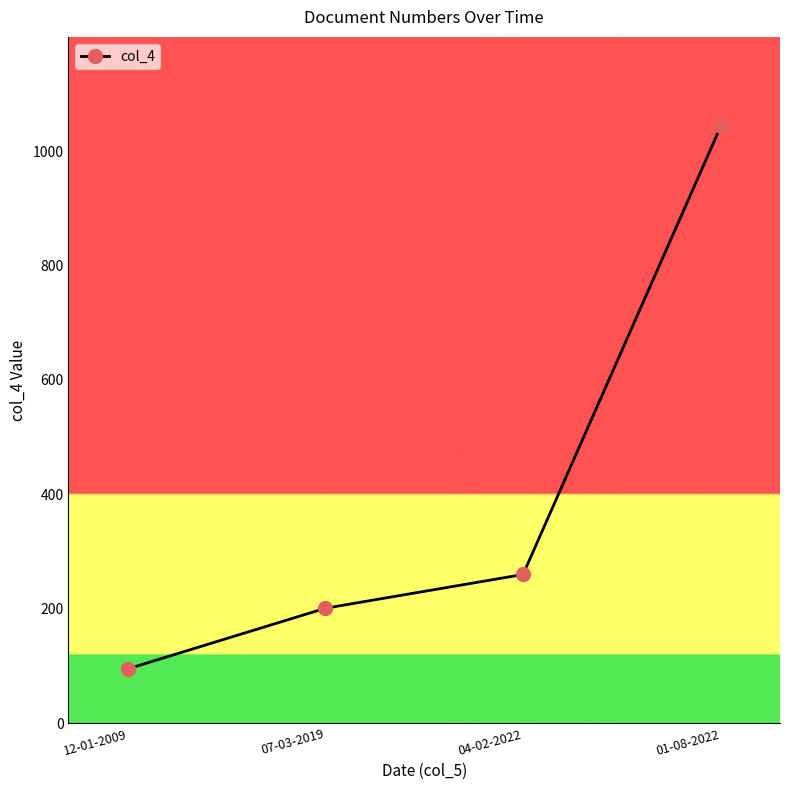

How many series are shown in this chart?

1